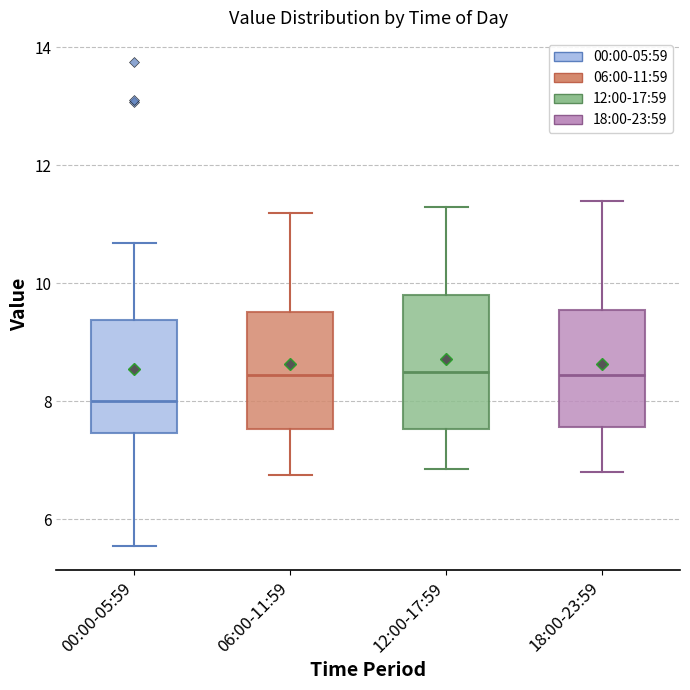

Reading left to right, read every box against the y-axis: the position of its median line, the range the box covers, and the ends of its whiskers. The values are not printed on the chart, so give them approximately, as read against the axis.

00:00-05:59: median 8.0, box 7.4 to 9.4, whiskers 5.6 to 10.6
06:00-11:59: median 8.4, box 7.6 to 9.6, whiskers 6.8 to 11.2
12:00-17:59: median 8.6, box 7.6 to 9.8, whiskers 6.8 to 11.4
18:00-23:59: median 8.4, box 7.6 to 9.6, whiskers 6.8 to 11.4